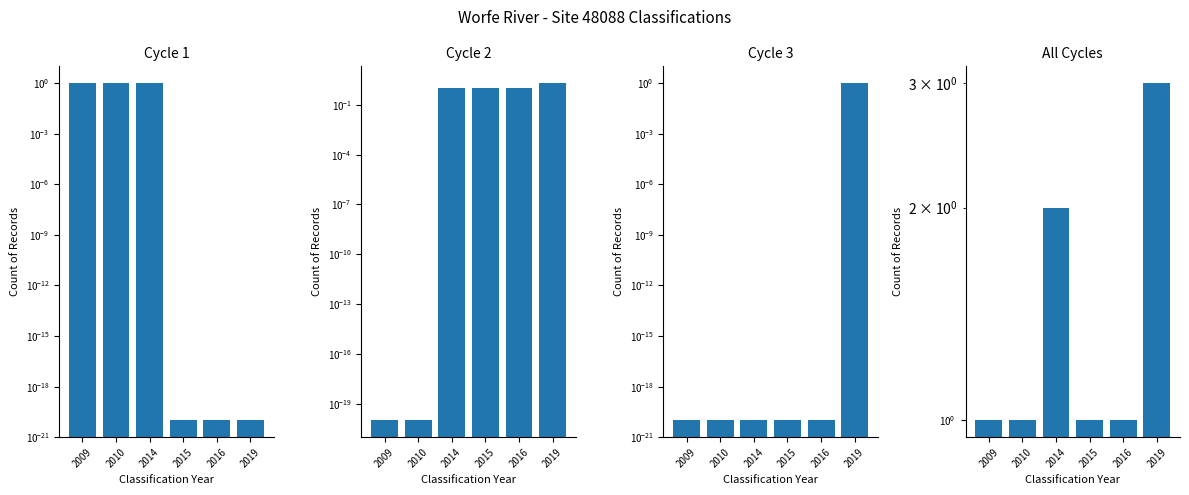

How many values in the Cycle 2 series are below 1?

2